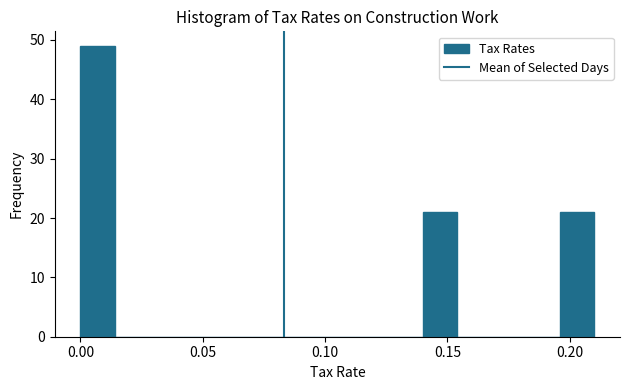

Read against the x-axis, roughly where is the centre of the tallest bar?

0.005